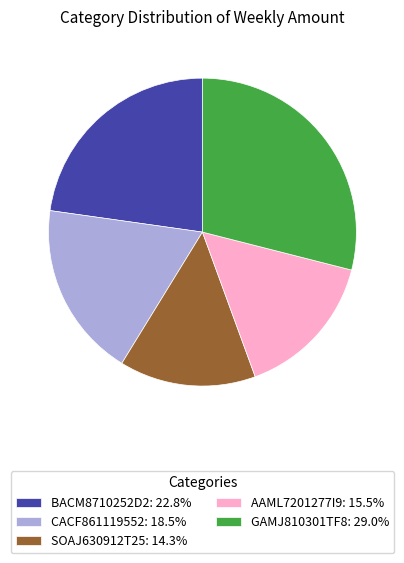

How many segments does this pie chart have?

5